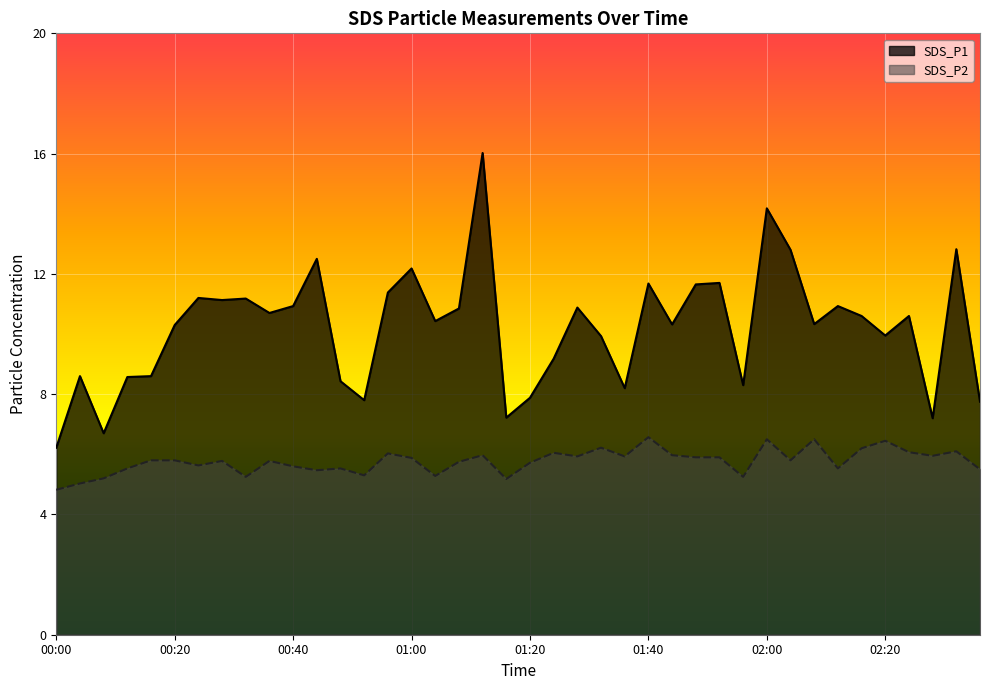

Where is SDS_P2 nearest to the value 5?

00:04